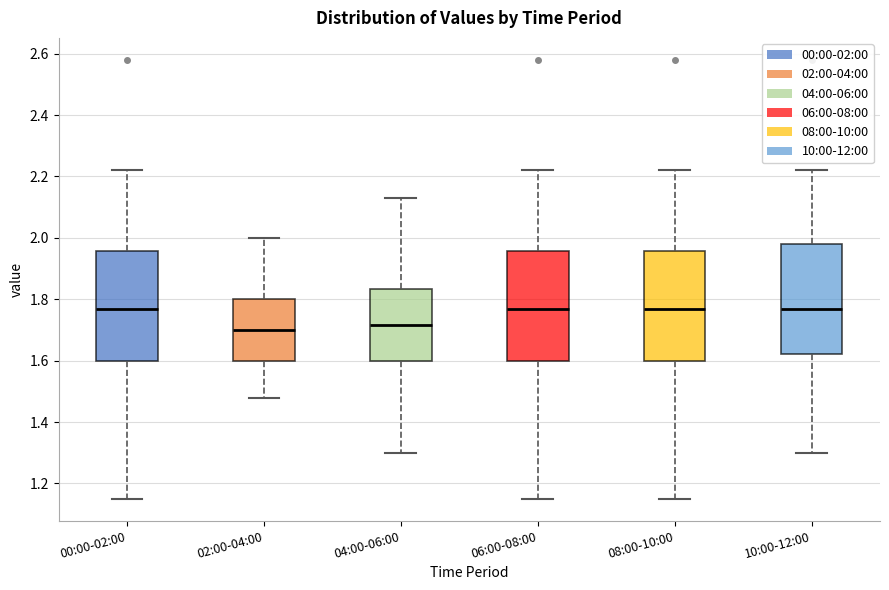

Reading left to right, transcribe this box plot: for each box, give where its median line is, the range the box spans, and where its two whiskers end, as read against the y-axis. The values are not printed on the chart, so give them approximately, as read against the axis.

00:00-02:00: median 1.78, box 1.60 to 1.96, whiskers 1.16 to 2.22
02:00-04:00: median 1.70, box 1.60 to 1.80, whiskers 1.48 to 2.00
04:00-06:00: median 1.72, box 1.60 to 1.84, whiskers 1.30 to 2.14
06:00-08:00: median 1.78, box 1.60 to 1.96, whiskers 1.16 to 2.22
08:00-10:00: median 1.78, box 1.60 to 1.96, whiskers 1.16 to 2.22
10:00-12:00: median 1.78, box 1.62 to 1.98, whiskers 1.30 to 2.22